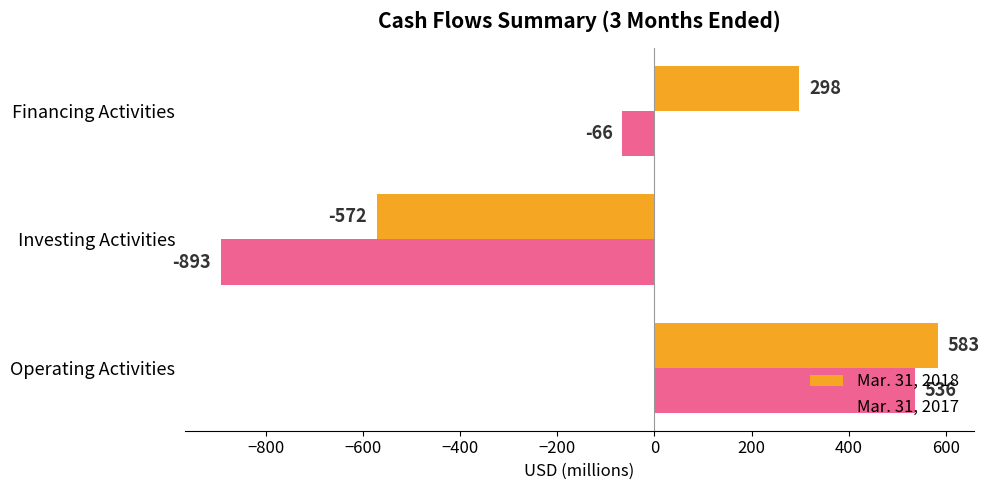

Which category has the lowest value in the Mar. 31, 2017 series?

Investing Activities